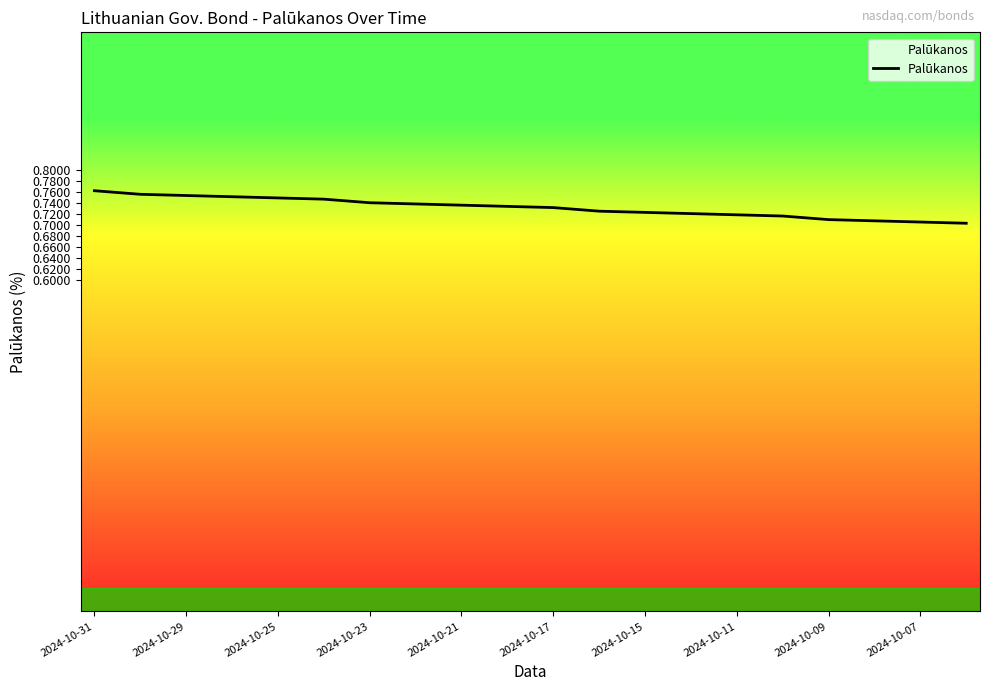

The chart shows a value of 0.7 at 2024-10-07. True or false?

True